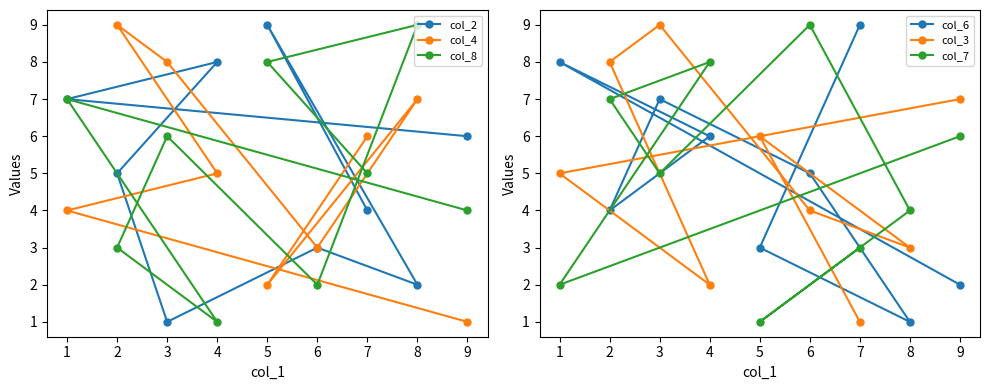

At which category is the sum across all series the highest?

3